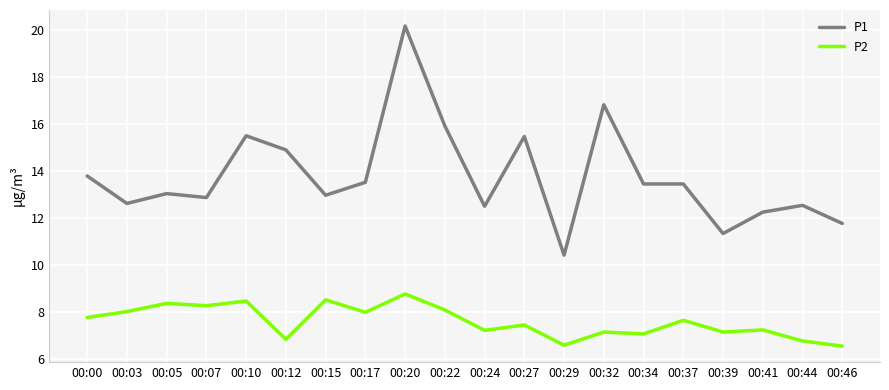

What is the average value of the P1 series?

13.7